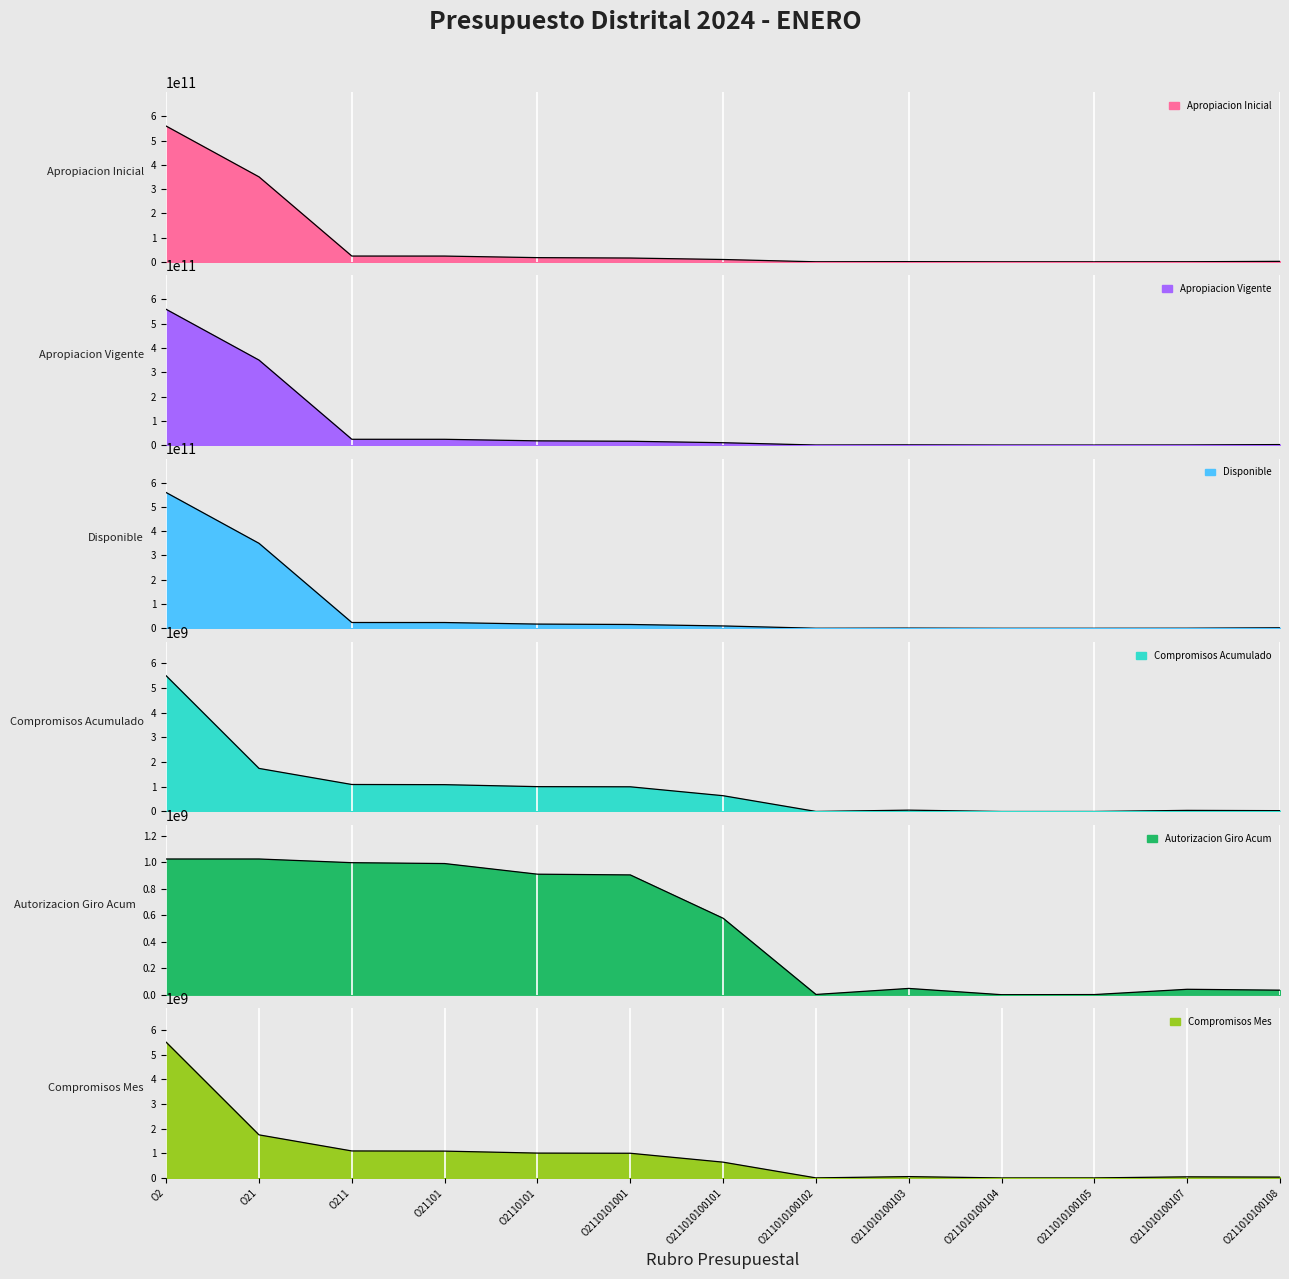

Which category has the lowest value across all series?

O211010100104